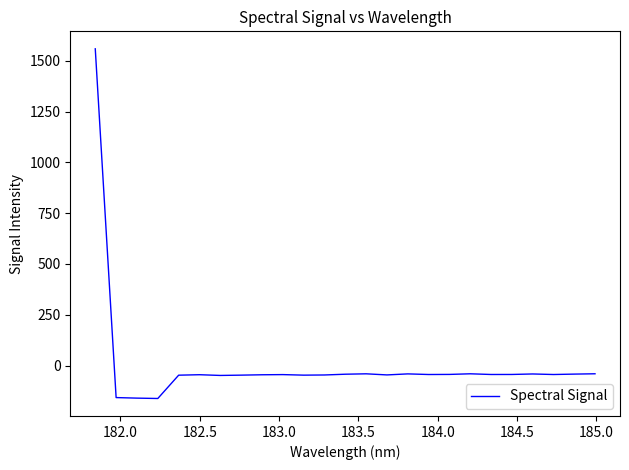

What is the minimum value shown in the chart?

-161.8